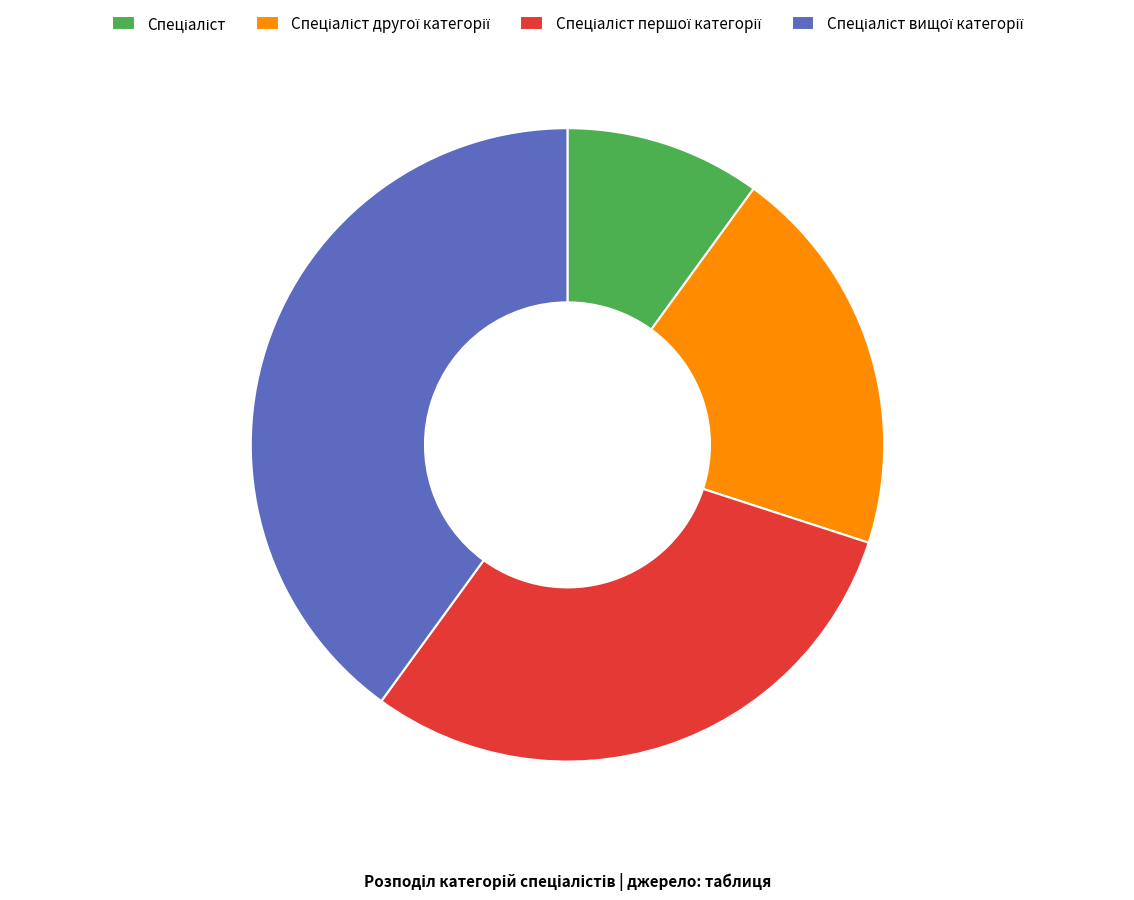

Does any single category account for the majority?

No